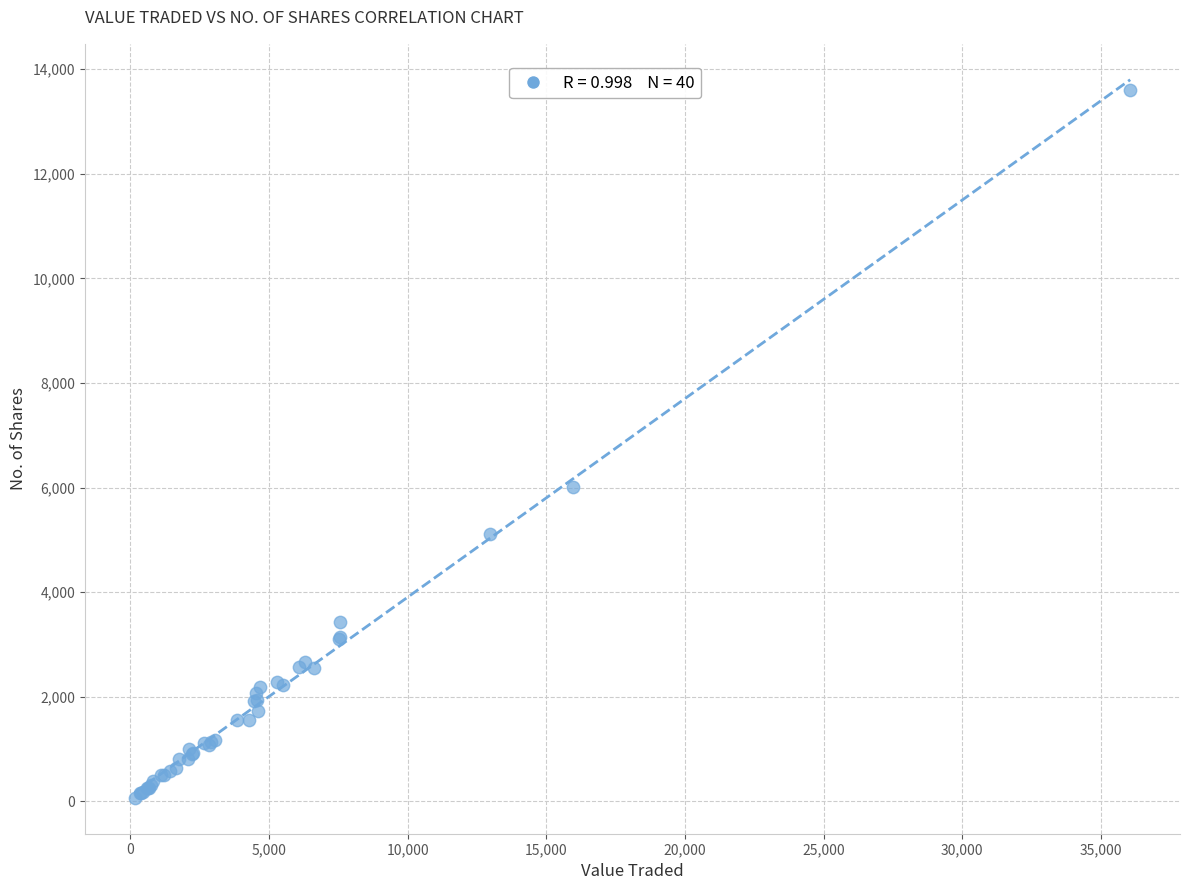

What Y value in the scatter plot is closest to 6832?

6005